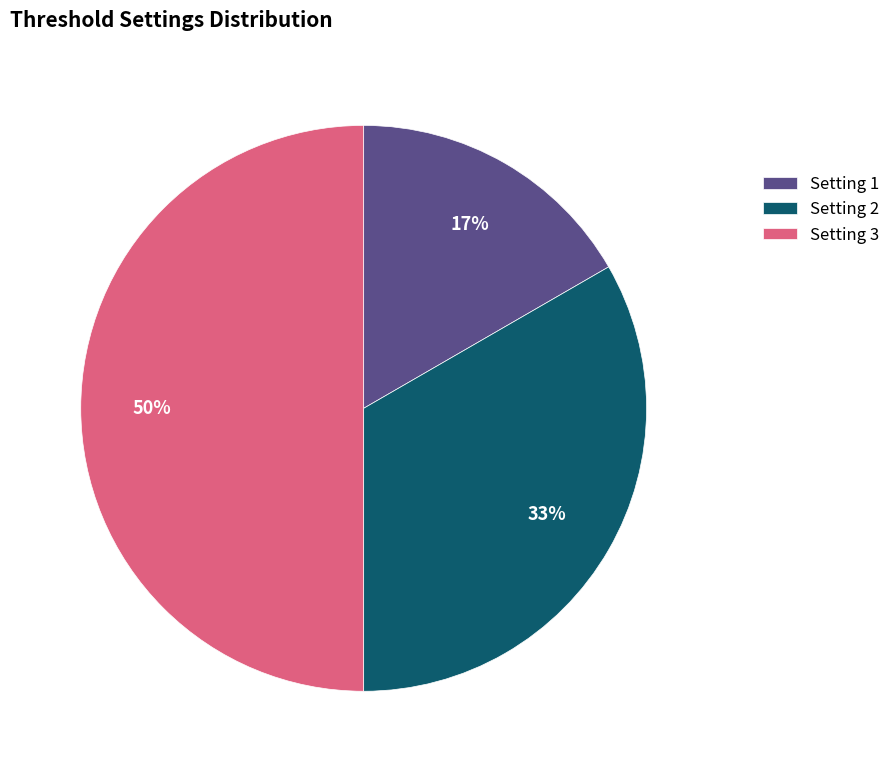

Combined, do Setting 2 and Setting 3 account for over 50%?

Yes